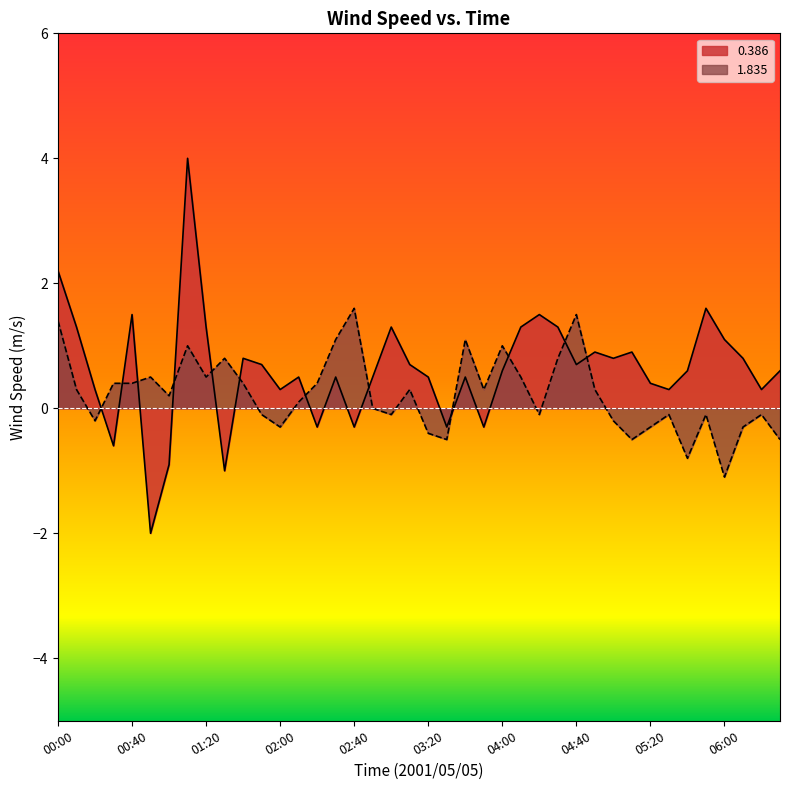

At which category is the sum across all series the highest?

2001/05/05 01:10